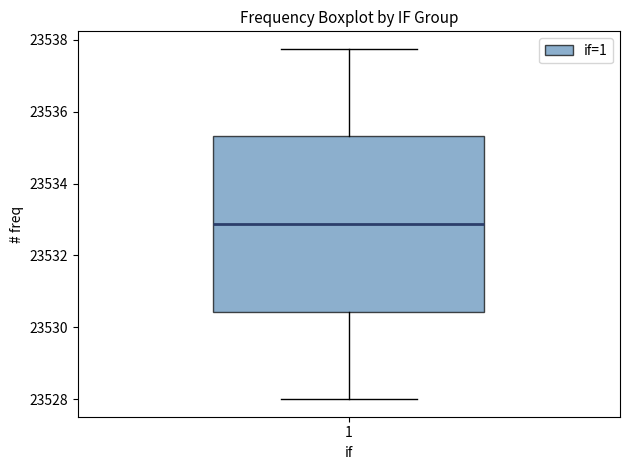

Where does the upper whisker of the box at x = 1 end on the y-axis? The values are not printed on the chart, so give them approximately, as read against the axis.

23537.8